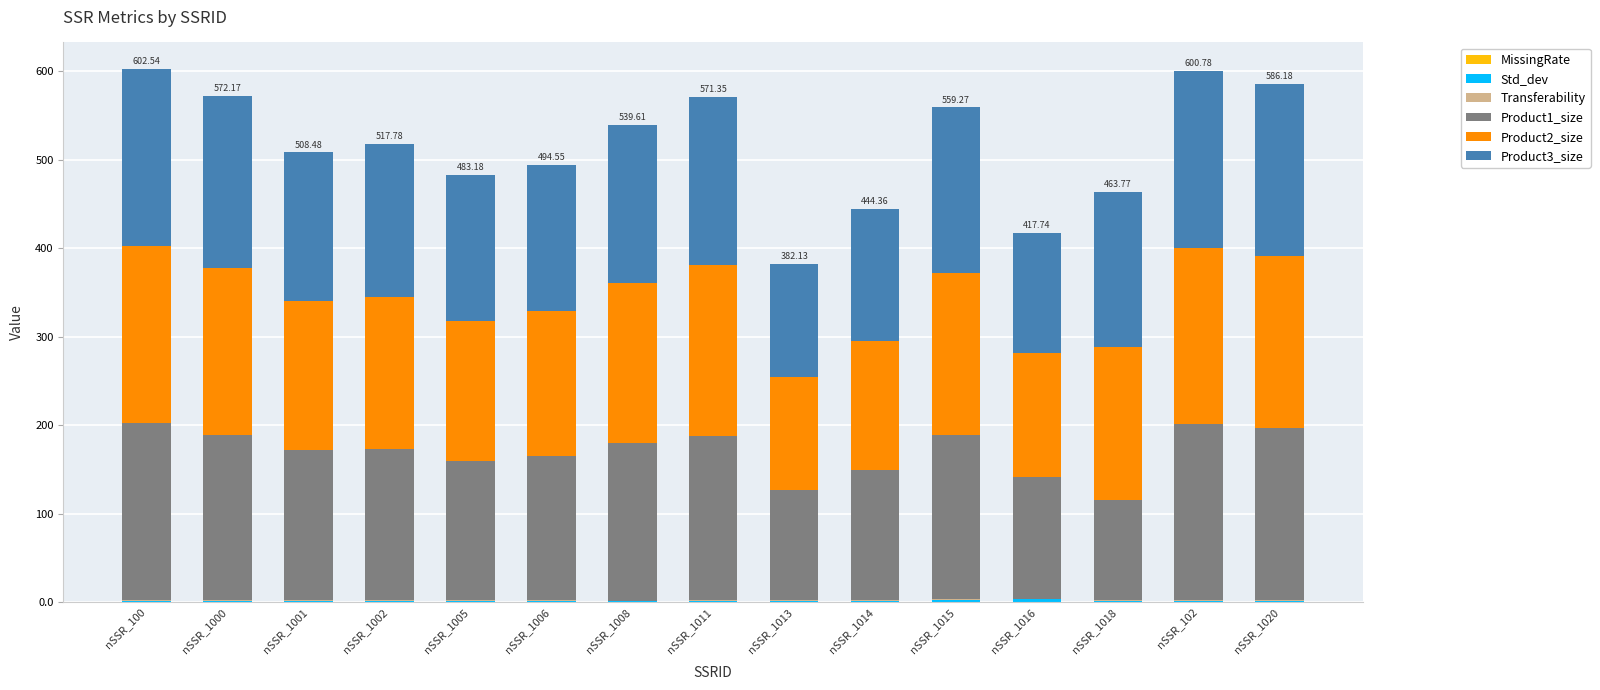

Which series has the widest spread of values?

Product1_size